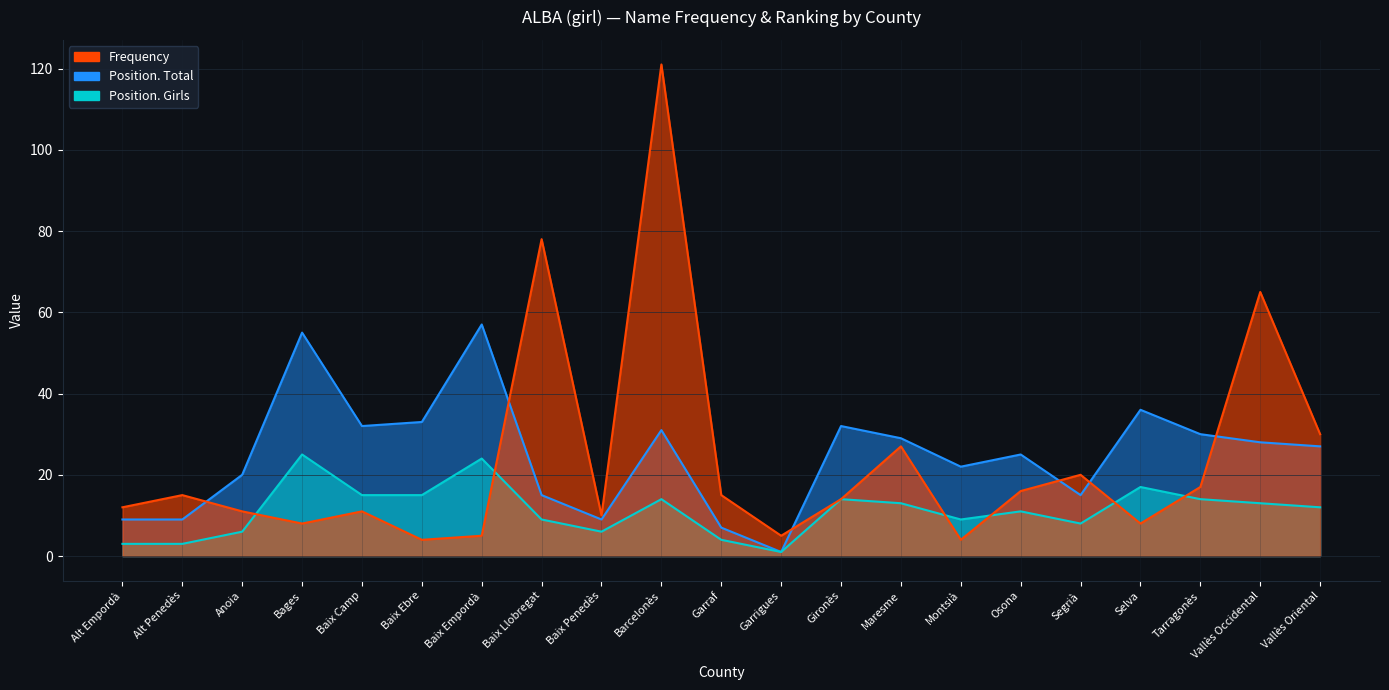

What is the lowest value of the Position. Total series?

1